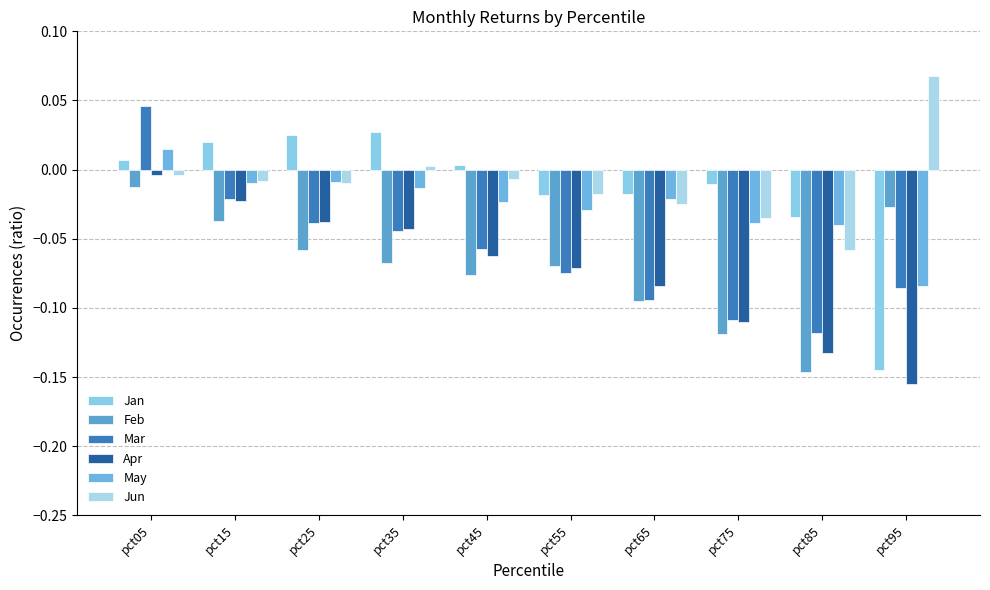

The Feb series shows -0.1 at pct75. True or false?

True